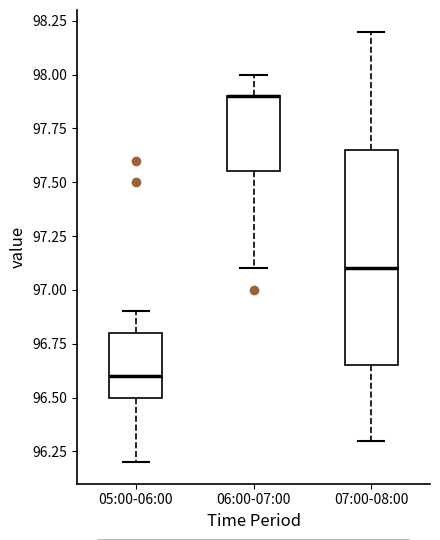

Where does the lower whisker of the box for 07:00-08:00 end on the y-axis? The values are not printed on the chart, so give them approximately, as read against the axis.

96.30